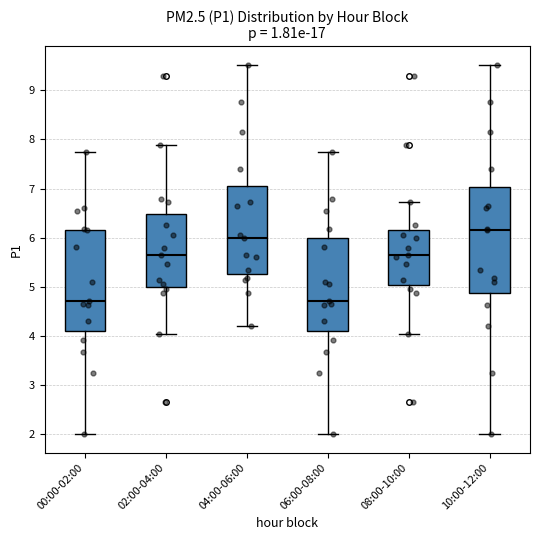

Reading left to right, read every box against the y-axis: the position of its median line, the range the box covers, and the ends of its whiskers. The values are not printed on the chart, so give them approximately, as read against the axis.

00:00-02:00: median 4.7, box 4.1 to 6.2, whiskers 2.0 to 7.8
02:00-04:00: median 5.7, box 5.0 to 6.5, whiskers 4.0 to 7.9
04:00-06:00: median 6.0, box 5.3 to 7.1, whiskers 4.2 to 9.5
06:00-08:00: median 4.7, box 4.1 to 6.0, whiskers 2.0 to 7.8
08:00-10:00: median 5.7, box 5.0 to 6.2, whiskers 4.0 to 6.7
10:00-12:00: median 6.2, box 4.9 to 7.0, whiskers 2.0 to 9.5